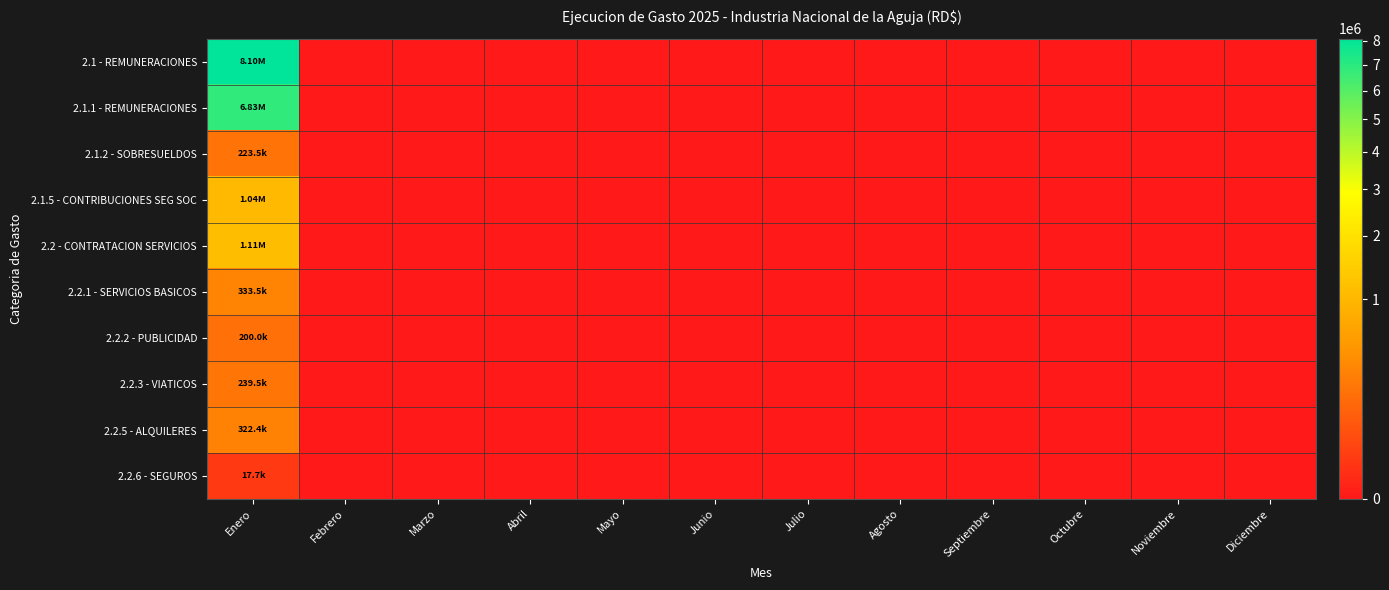

Which series changed the most between Junio and Noviembre?

2.1 - REMUNERACIONES